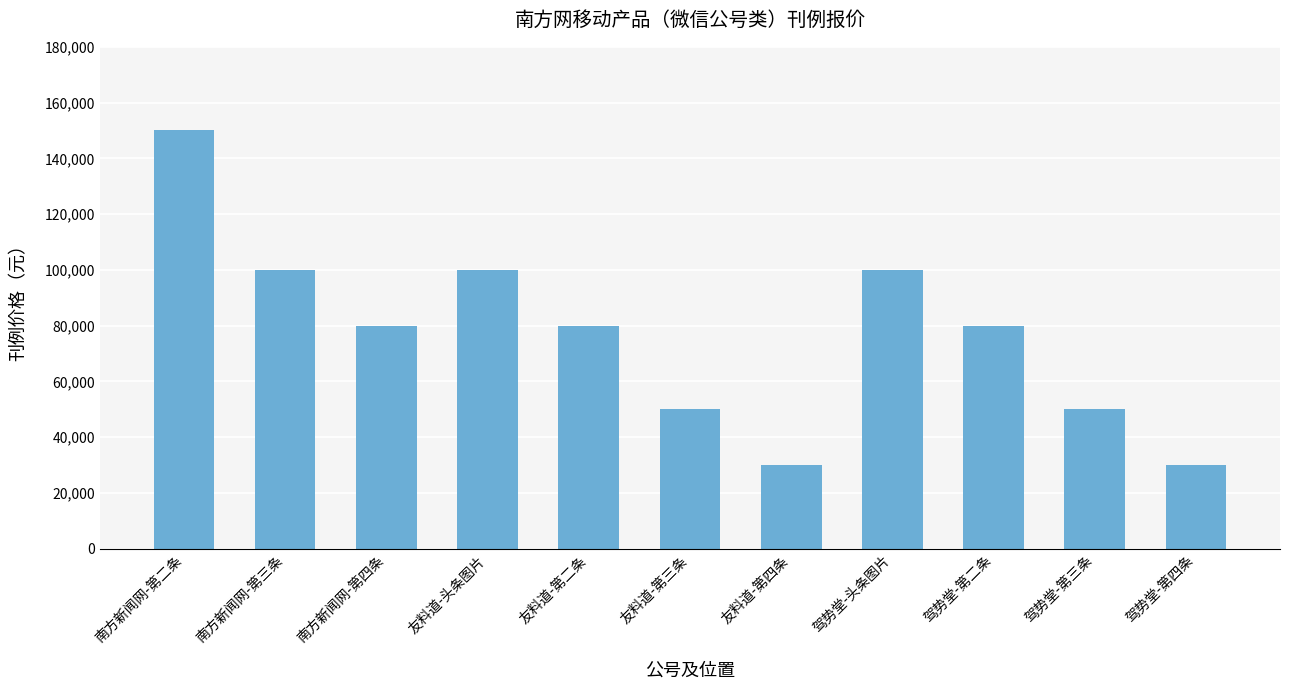

Approximately how many times larger is the value at 驾势堂-第四条 compared to 驾势堂-第二条?

0.4